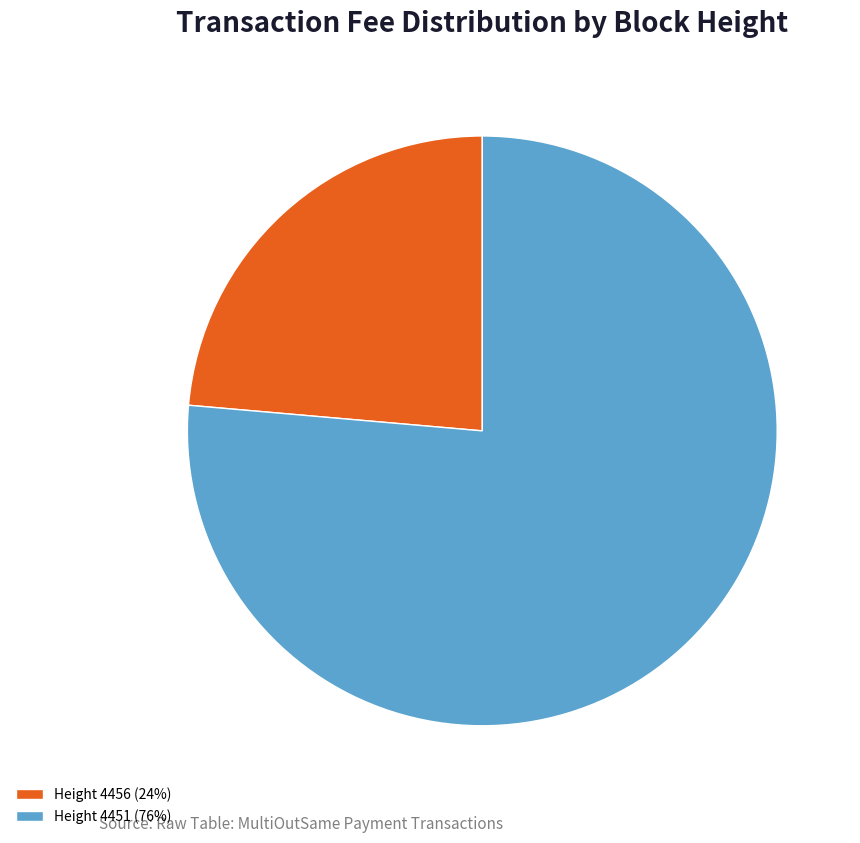

True or false: Height 4456 accounts for 24% of the total.

True